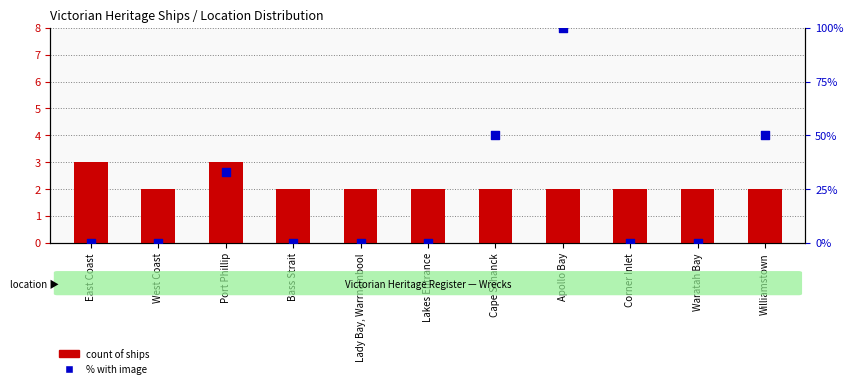

At how many categories does at least one series exceed 21?

4